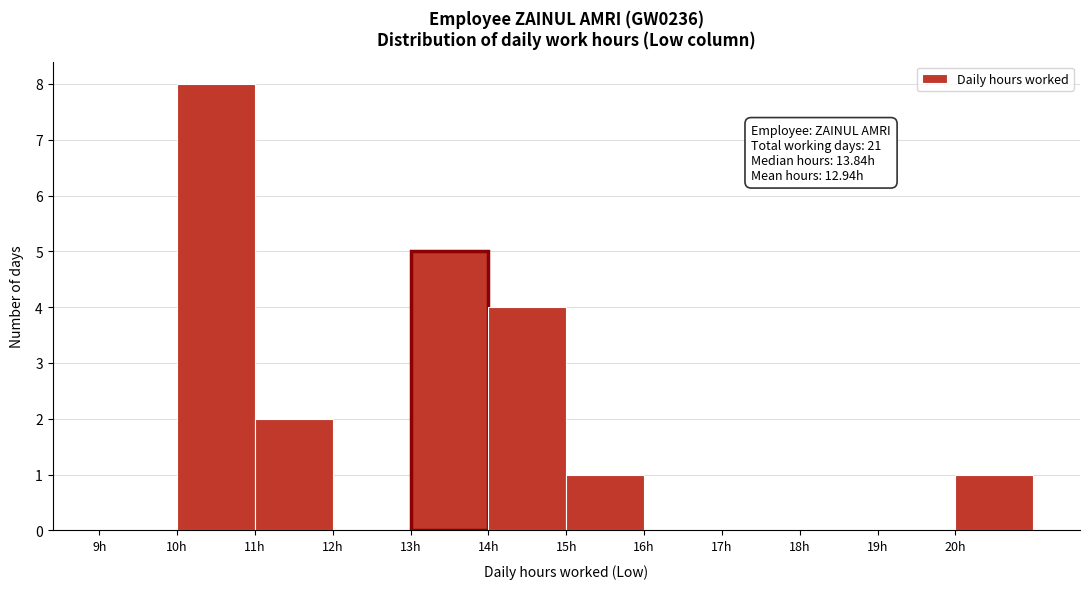

Which range on the x-axis has the tallest bar?

10 to 11